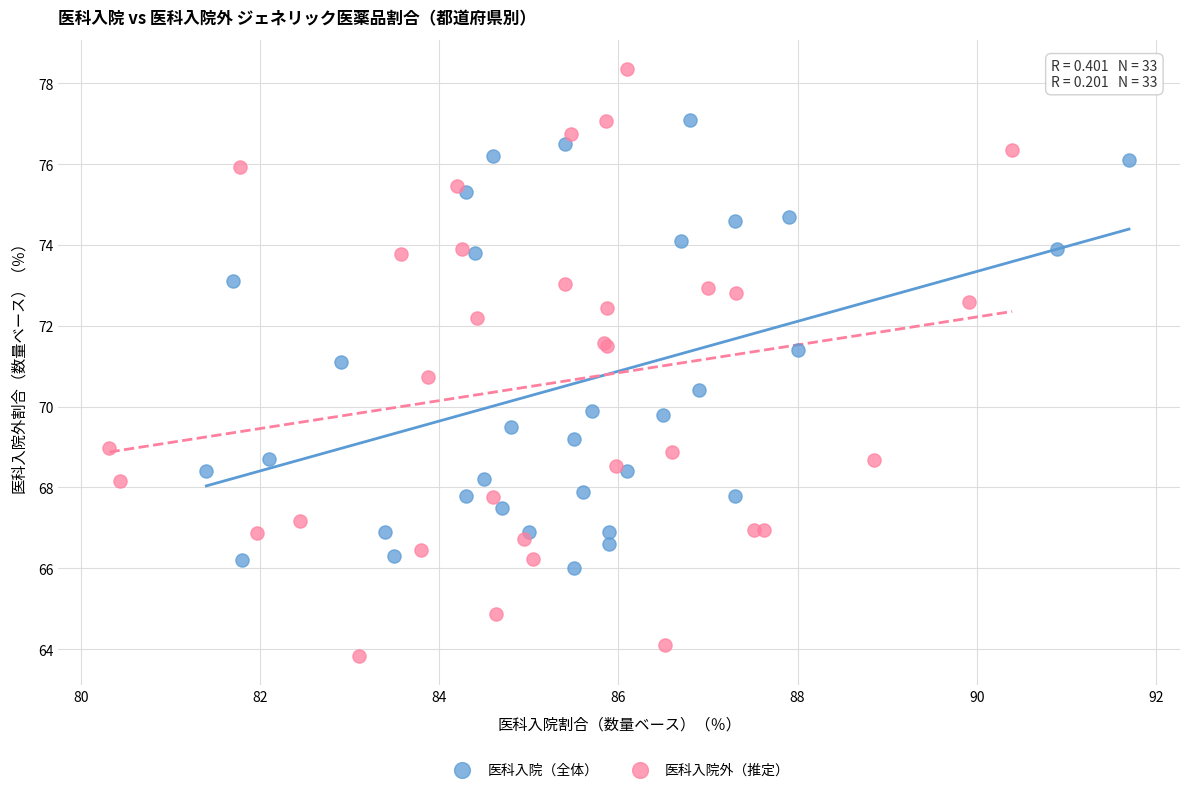

Which series contains the highest Y value?

医科入院外（推定）